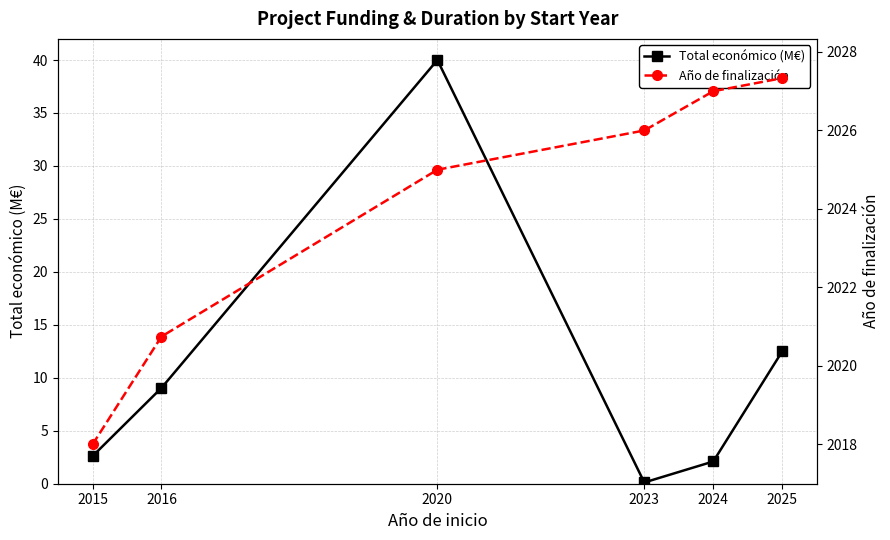

What is the difference between the maximum and minimum values in the Total económico (M€) series?

39.9